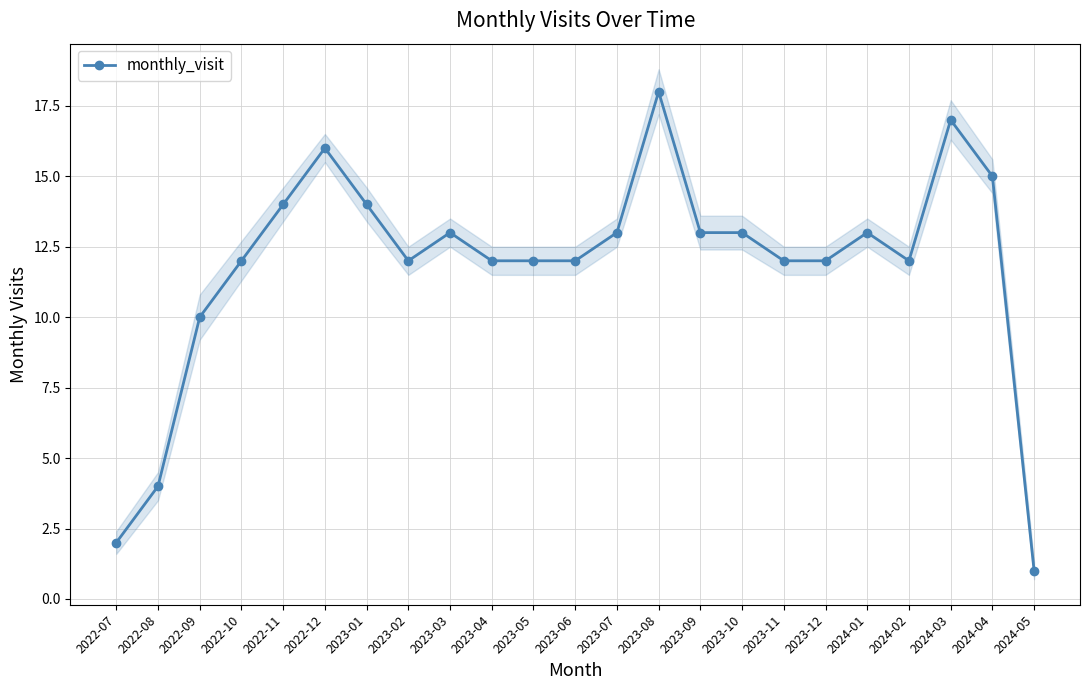

The chart shows a value of 13 at 2023-09. True or false?

True